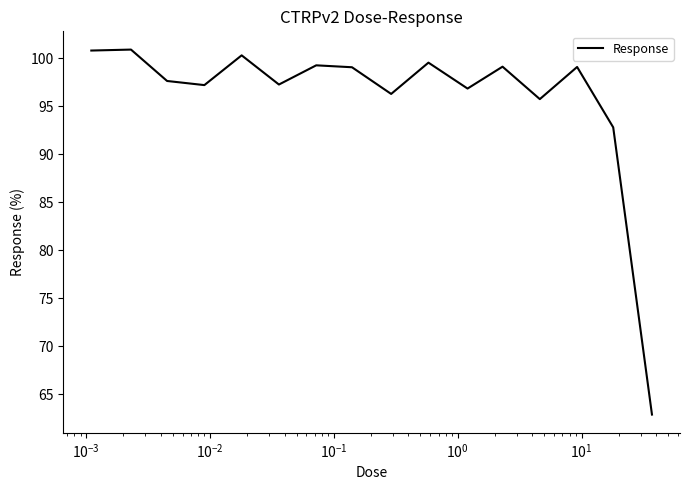

What is the difference between the maximum and minimum values?

38.0